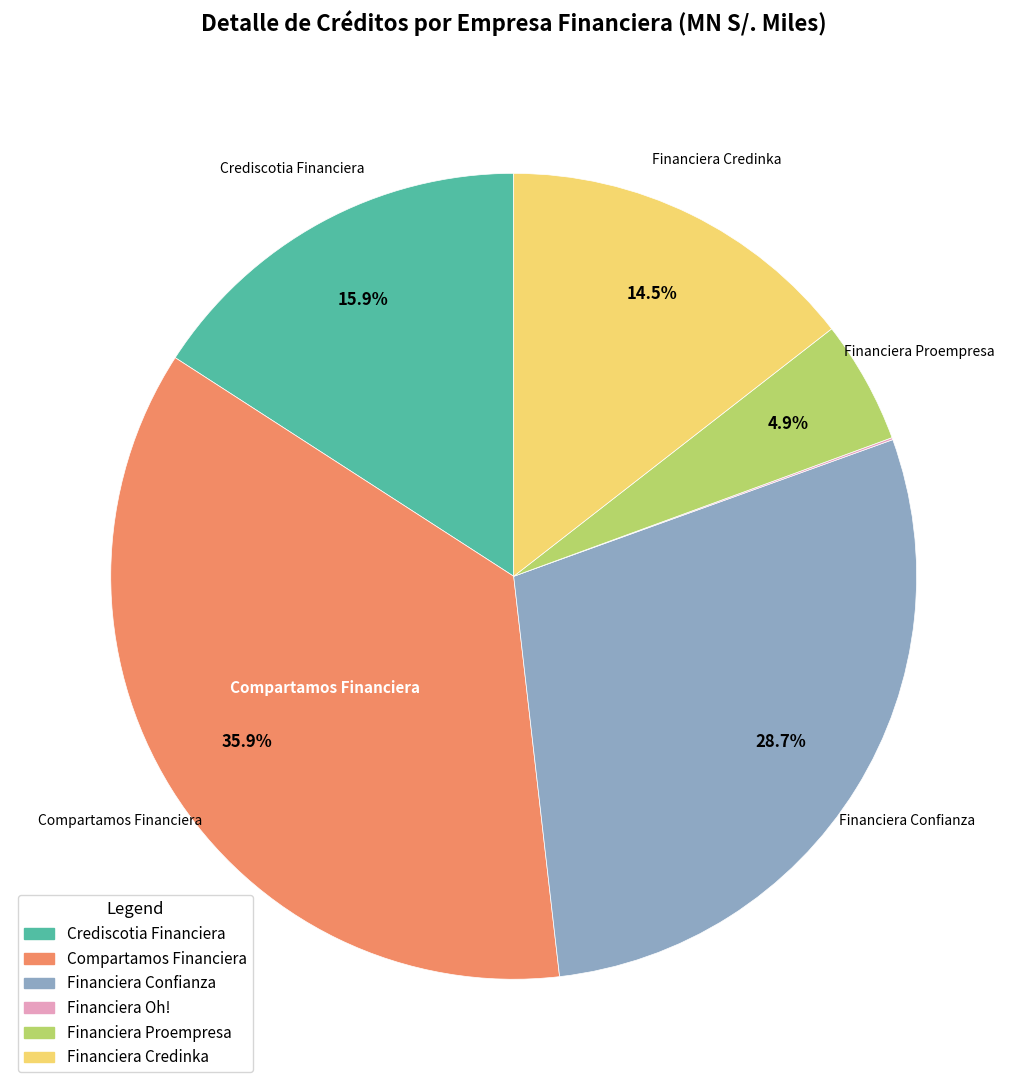

Is there any slice that represents more than half of the pie?

No